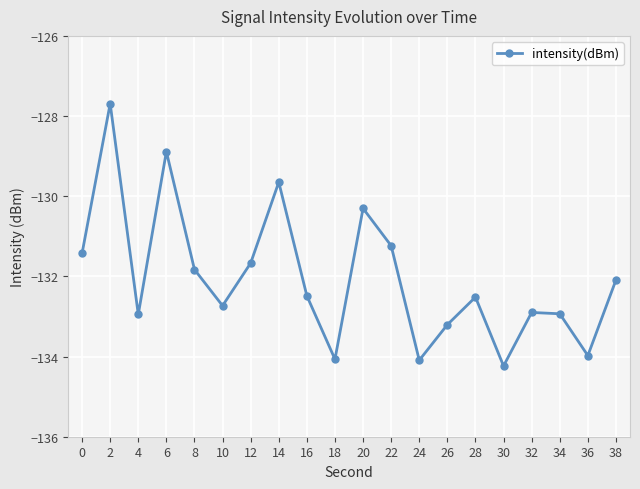

Is it true that the value at 24 is -134.1?

True